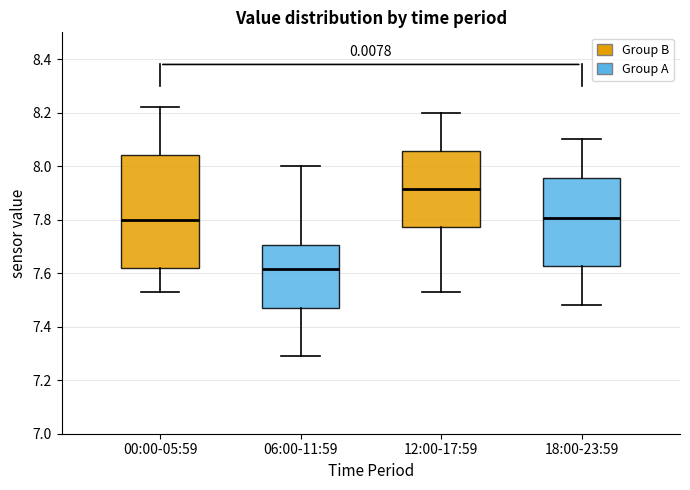

Reading left to right, transcribe this box plot: for each box, give where its median line is, the range the box spans, and where its two whiskers end, as read against the y-axis. The values are not printed on the chart, so give them approximately, as read against the axis.

00:00-05:59: median 7.80, box 7.62 to 8.04, whiskers 7.54 to 8.22
06:00-11:59: median 7.62, box 7.48 to 7.70, whiskers 7.30 to 8.00
12:00-17:59: median 7.92, box 7.78 to 8.06, whiskers 7.54 to 8.20
18:00-23:59: median 7.80, box 7.62 to 7.96, whiskers 7.48 to 8.10